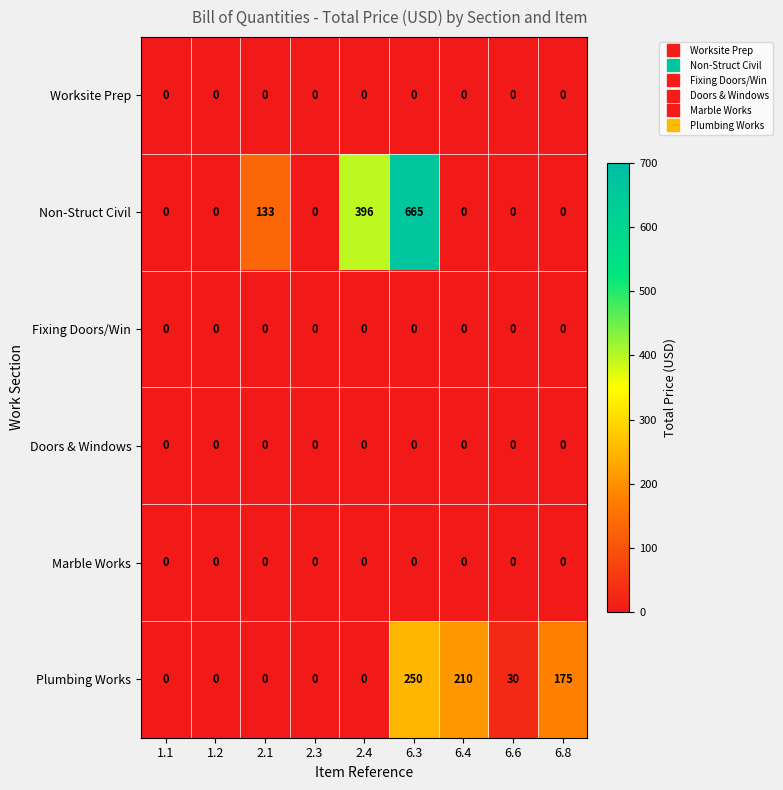

How many distinct data groups are displayed?

6